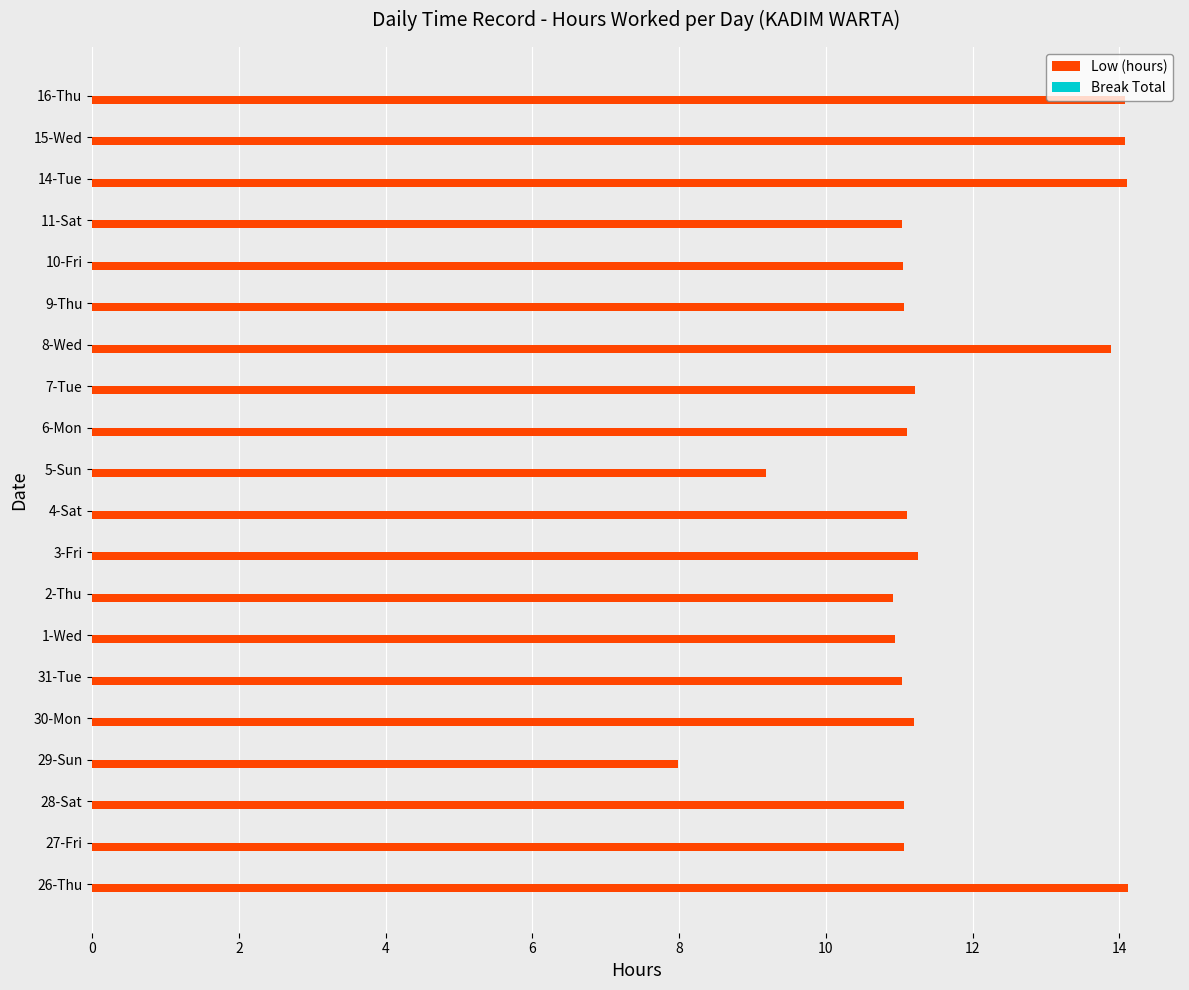

What is the ratio of the value at 16-Thu to the value at 8-Wed?

1.0